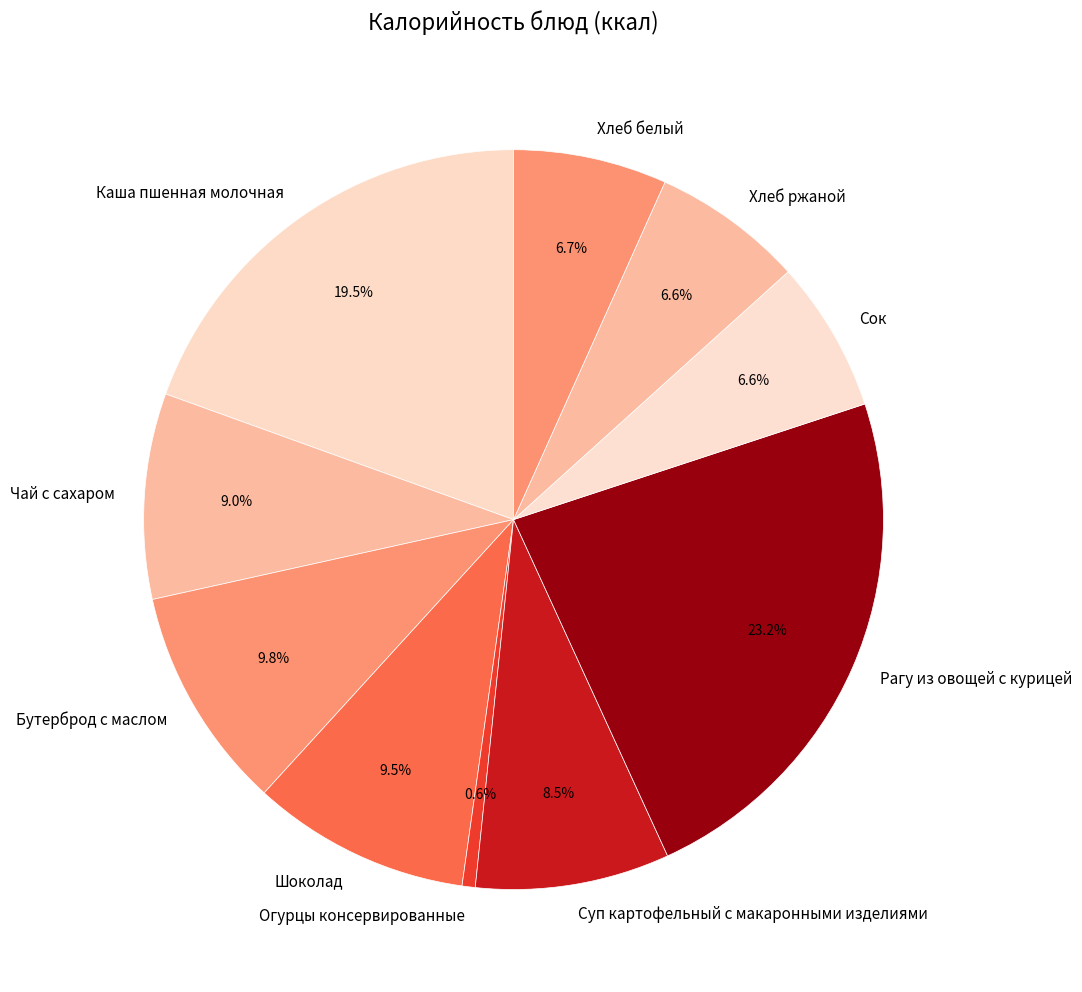

To the nearest percent, what is the average slice percentage?

10%